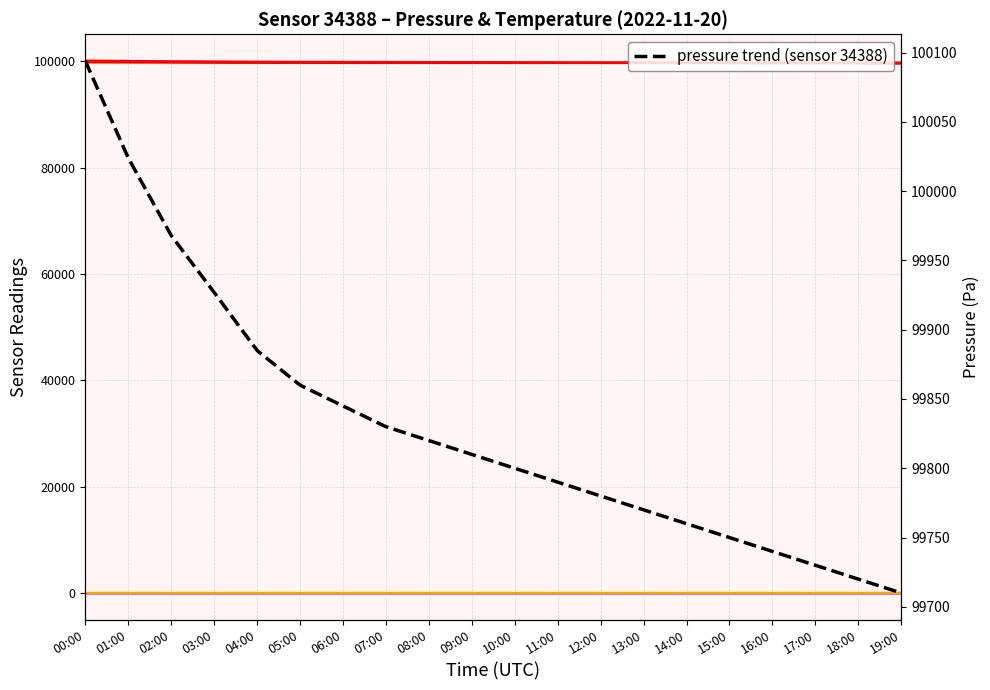

Reading left to right, extract all data points from this chart.

pressure: 00:00=100094.0	01:00=100024.0	02:00=99968.0	03:00=99927.0	04:00=99885.0	05:00=99860.0	06:00=99845.0	07:00=99830.0	08:00=99820.0	09:00=99810.0	10:00=99800.0	11:00=99790.0	12:00=99780.0	13:00=99770.0	14:00=99760.0	15:00=99750.0	16:00=99740.0	17:00=99730.0	18:00=99720.0	19:00=99710.0
temperature: 00:00=7.2	01:00=6.7	02:00=6.5	03:00=6.3	04:00=6.2	05:00=6.1	06:00=6.0	07:00=5.9	08:00=5.8	09:00=5.7	10:00=5.6	11:00=5.5	12:00=5.4	13:00=5.3	14:00=5.4	15:00=5.5	16:00=5.6	17:00=5.7	18:00=5.8	19:00=5.9